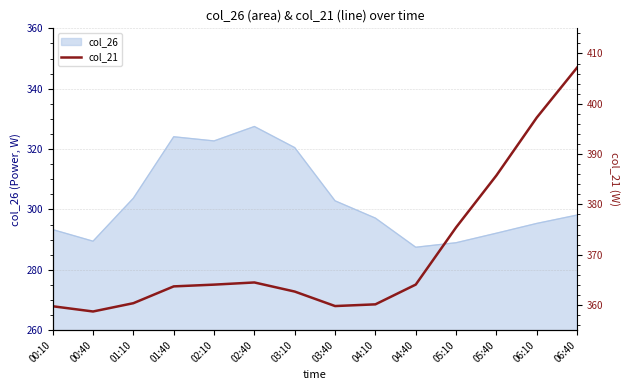

Is it true that the value at 01:40 is 251.0?

False